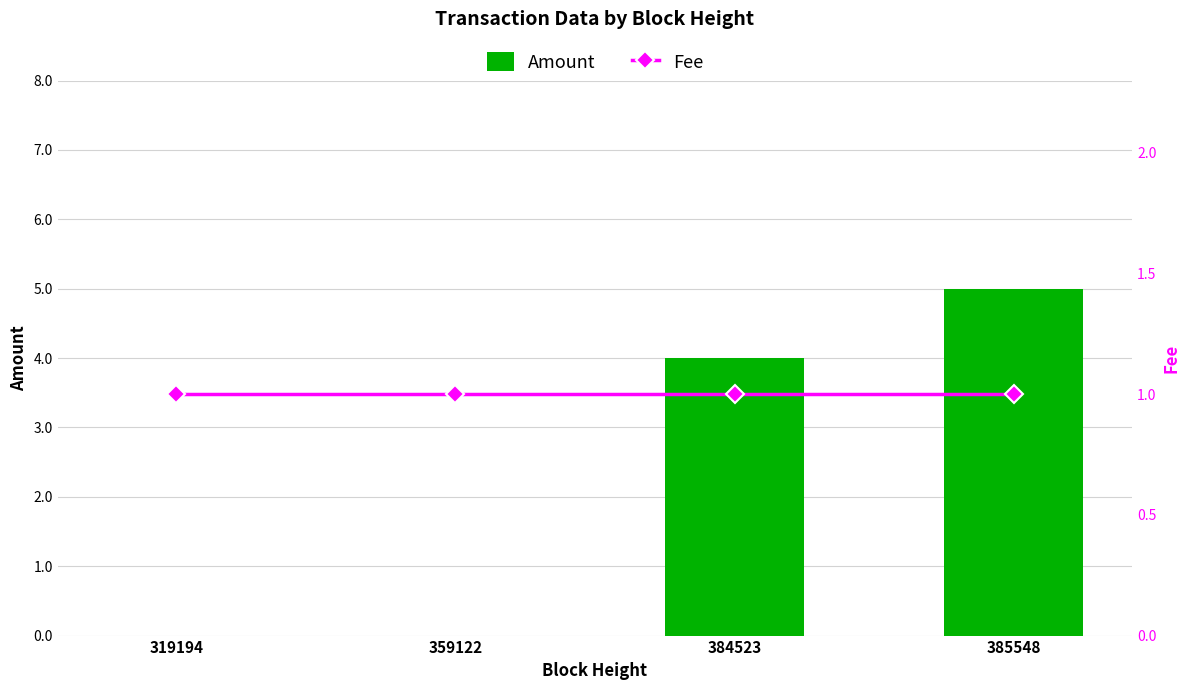

Which series has the largest total across all categories?

Amount